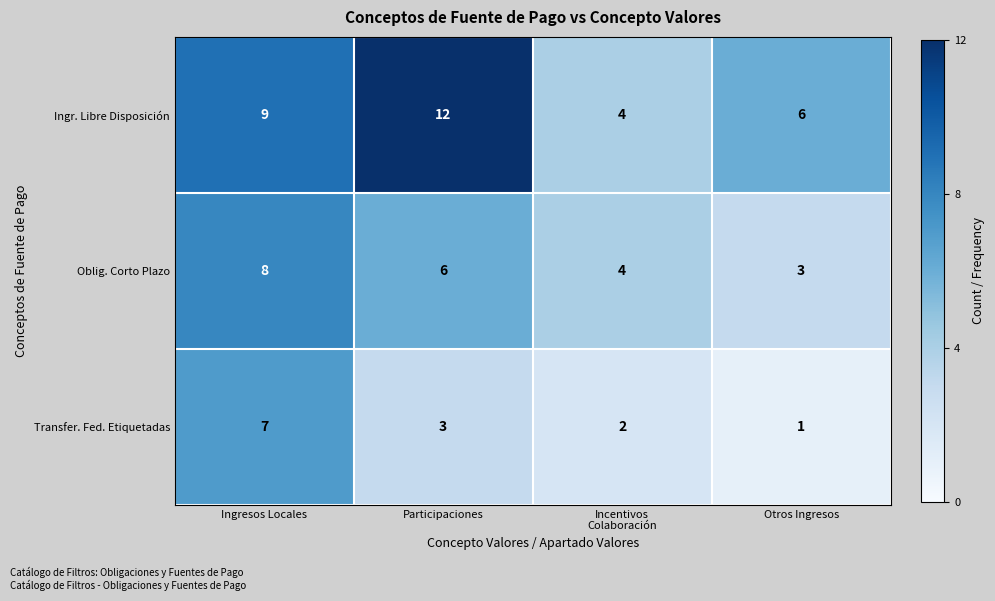

At which category is the sum across all series the highest?

Ingresos Locales